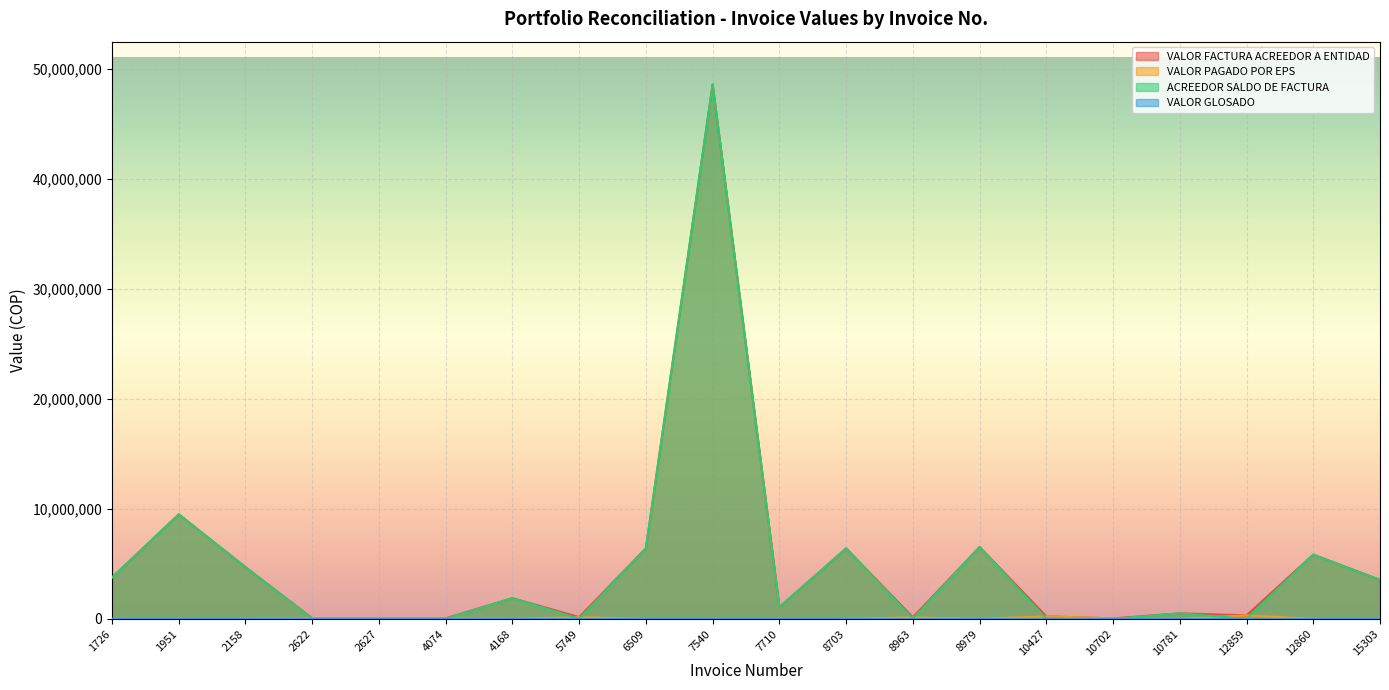

True or false: ACREEDOR SALDO DE FACTURA and VALOR FACTURA ACREEDOR A ENTIDAD intersect in this chart.

False